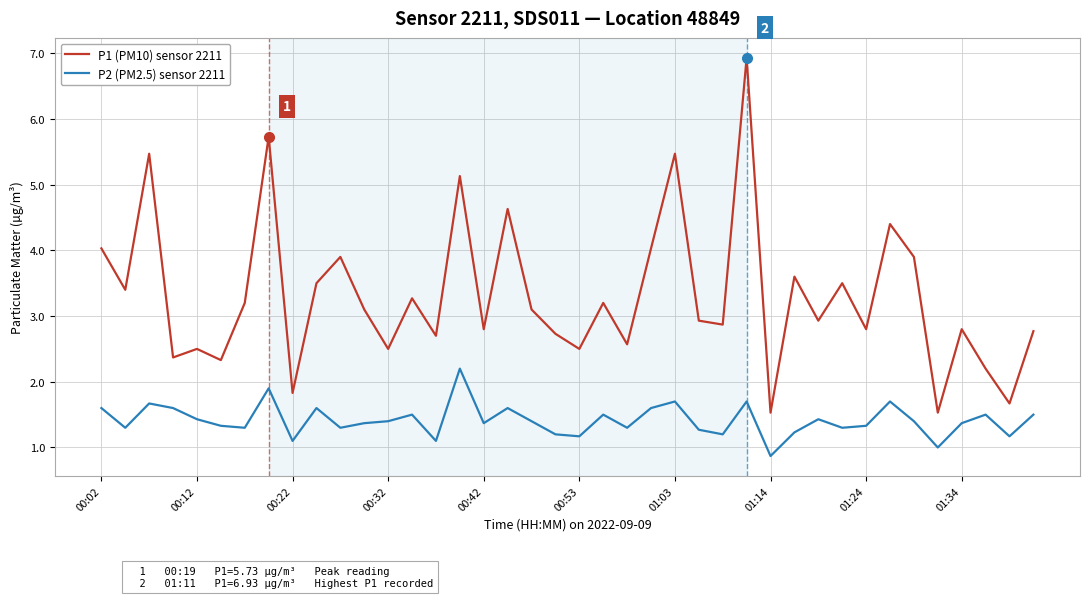

Which series has the largest total across all categories?

P1 (PM10) sensor 2211